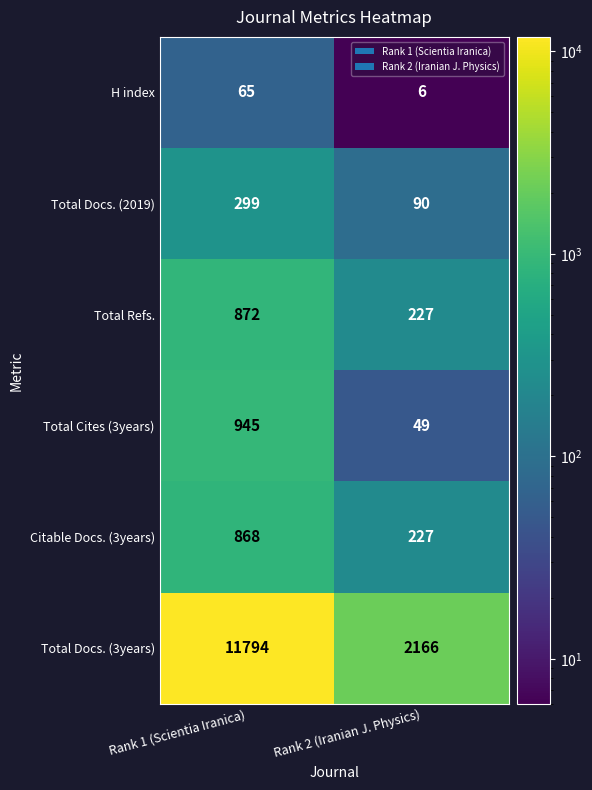

What is the minimum value shown in the chart?

6